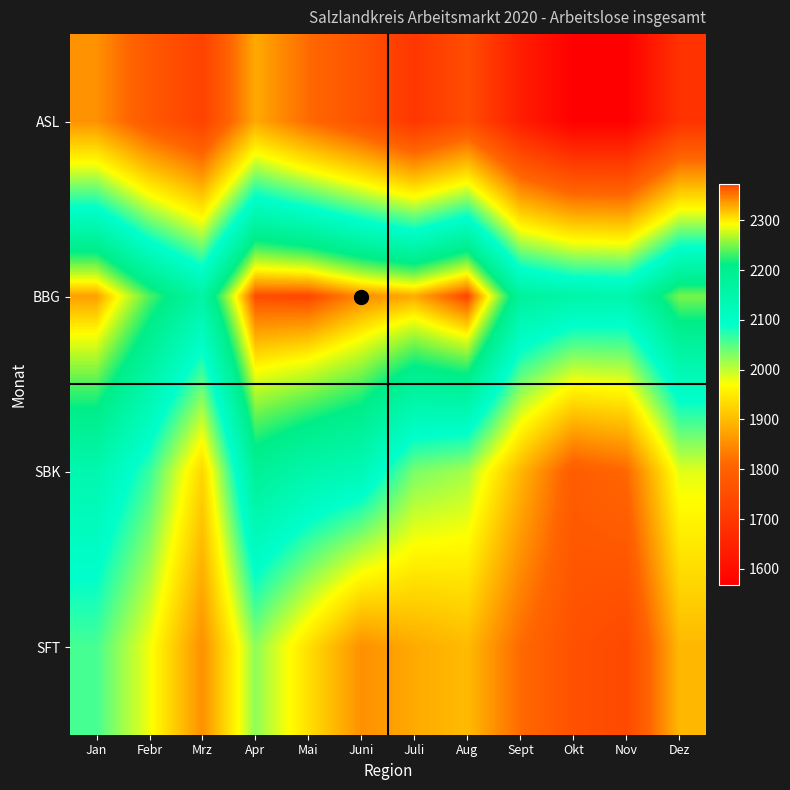

How many distinct data groups are displayed?

4